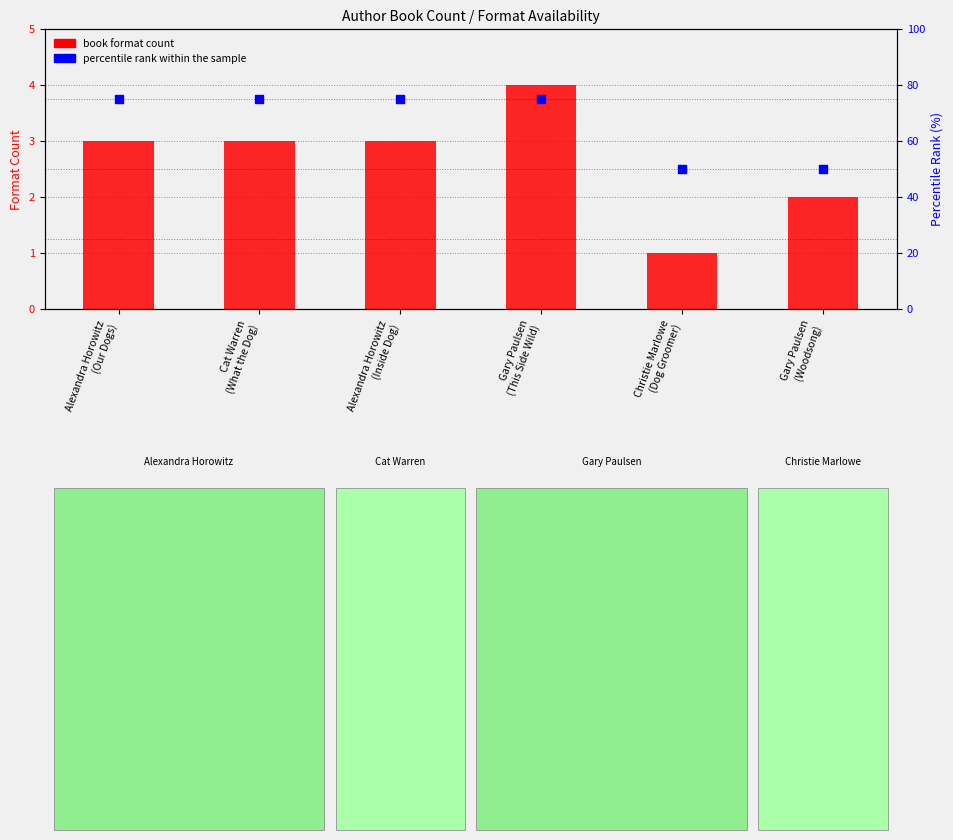

At which category is the sum across all series the highest?

Gary Paulsen
(This Side Wild)